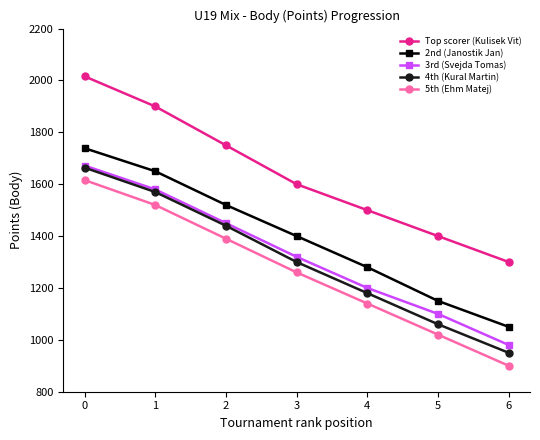

Reading left to right, extract all data points from this chart.

Top scorer (Kulisek Vit): 2016	1900	1750	1600	1500	1400	1300
2nd (Janostik Jan): 1739	1650	1520	1400	1280	1150	1050
3rd (Svejda Tomas): 1672	1580	1450	1320	1200	1100	980
4th (Kural Martin): 1664	1570	1440	1300	1180	1060	950
5th (Ehm Matej): 1616	1520	1390	1260	1140	1020	900